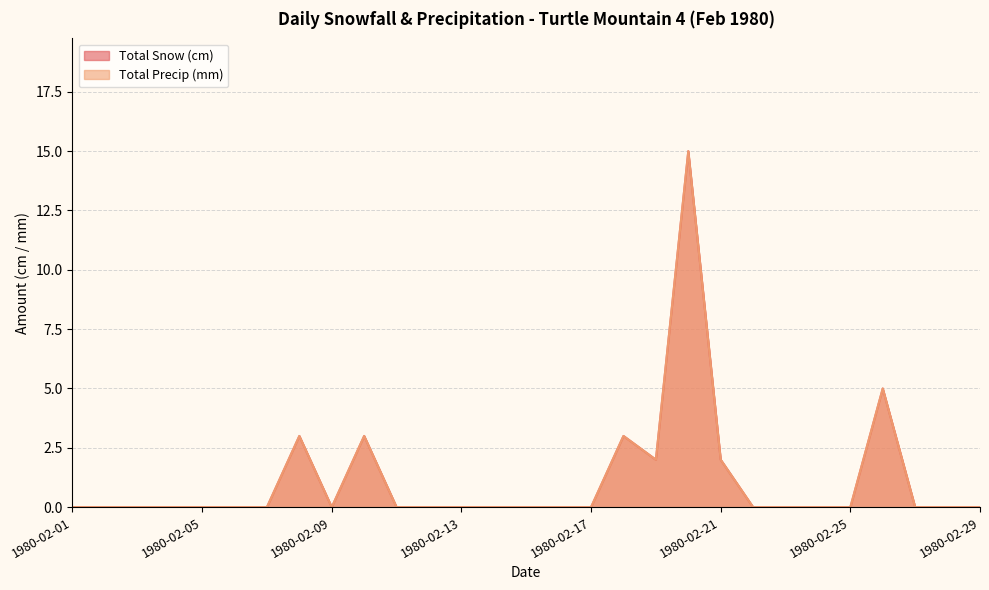

Reading left to right, list all the values displayed in this chart.

Total Snow (cm): 0	0	0	0	0	0	0	3	0	3	0	0	0	0	0	0	0	3	2	15	2	0	0	0	0	5	0	0	0
Total Precip (mm): 0	0	0	0	0	0	0	3	0	3	0	0	0	0	0	0	0	3	2	15	2	0	0	0	0	5	0	0	0